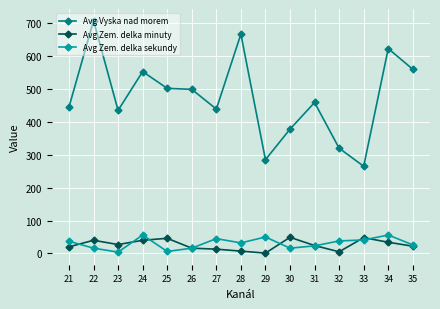

At how many categories does at least one series exceed 151?

15